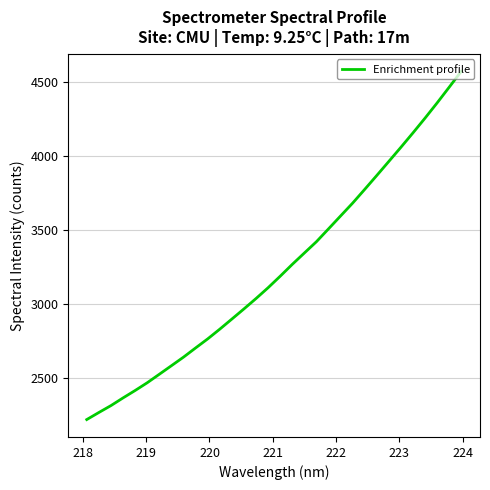

What is the maximum value shown in the chart?

4575.7